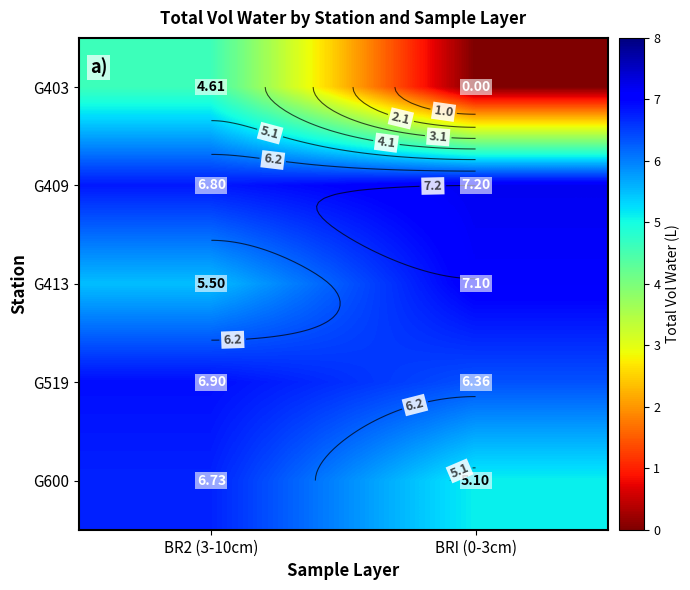

Which series has the largest total across all categories?

G409